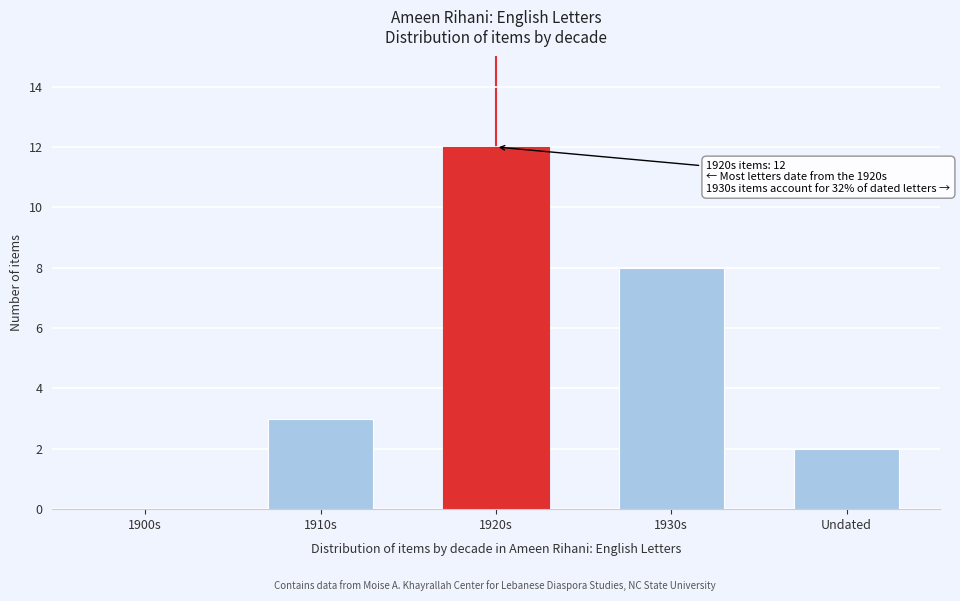

Reading right to left, extract all data points from this chart.

Undated=2	1930s=8	1920s=12	1910s=3	1900s=0